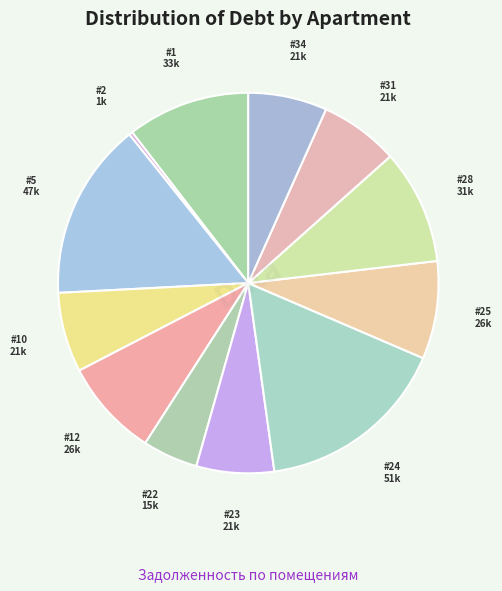

How many slices are in this pie chart?

12